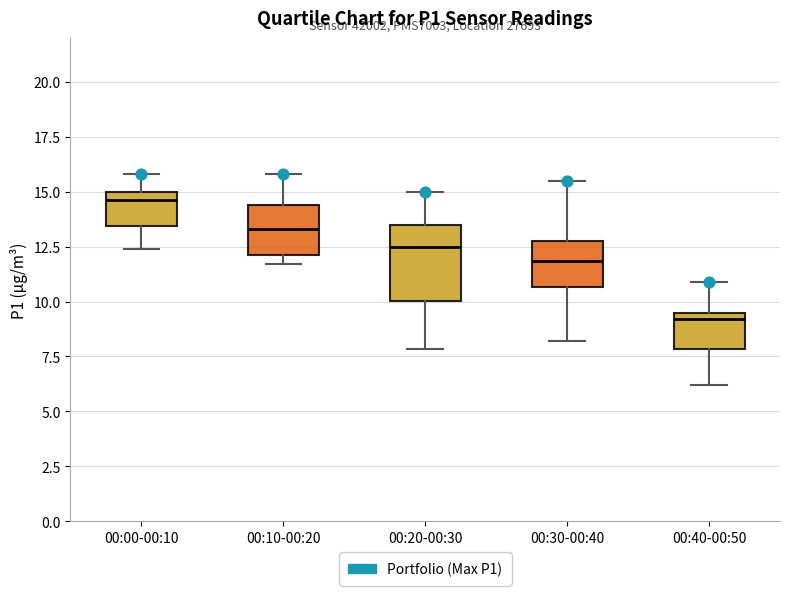

Reading left to right, transcribe this box plot: for each box, give where its median line is, the range the box spans, and where its two whiskers end, as read against the y-axis. The values are not printed on the chart, so give them approximately, as read against the axis.

00:00-00:10: median 14.5, box 13.5 to 15.0, whiskers 12.5 to 16.0
00:10-00:20: median 13.5, box 12.0 to 14.5, whiskers 11.5 to 16.0
00:20-00:30: median 12.5, box 10.0 to 13.5, whiskers 8.0 to 15.0
00:30-00:40: median 12.0, box 10.5 to 13.0, whiskers 8.0 to 15.5
00:40-00:50: median 9.0, box 8.0 to 9.5, whiskers 6.0 to 11.0